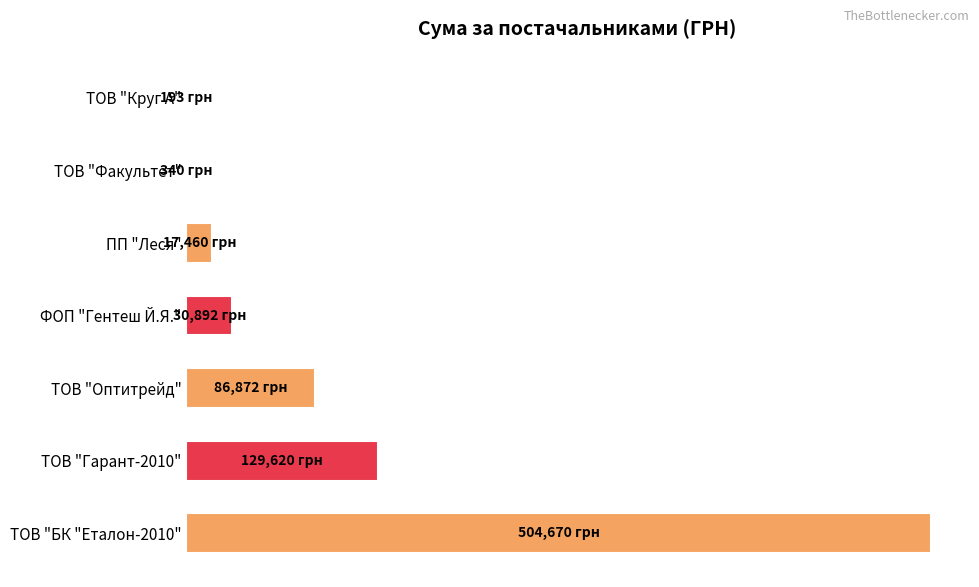

Are the bars horizontal?

Yes